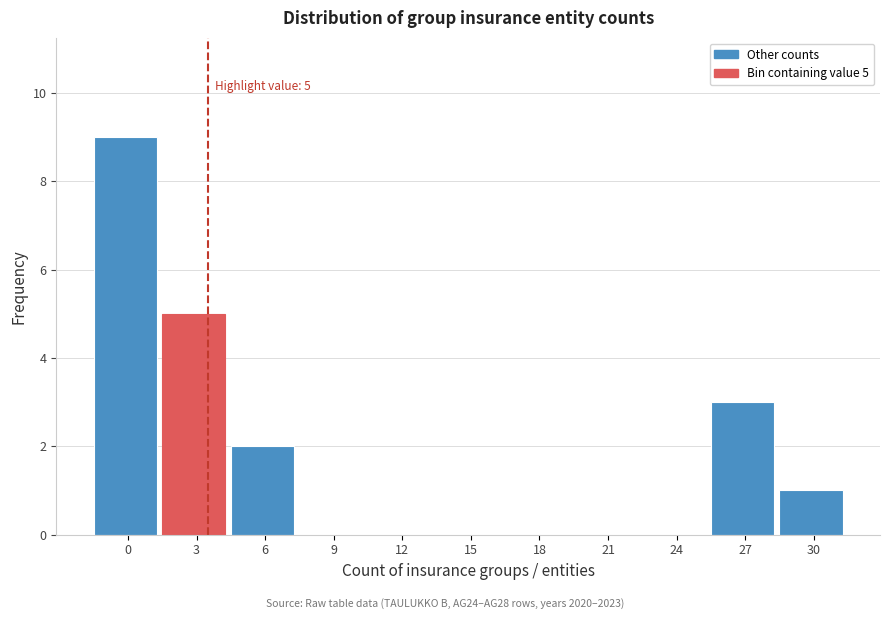

Reading left to right, what are all the values shown in this chart?

0=9	3=5	6=2	9=0	12=0	15=0	18=0	21=0	24=0	27=3	30=1